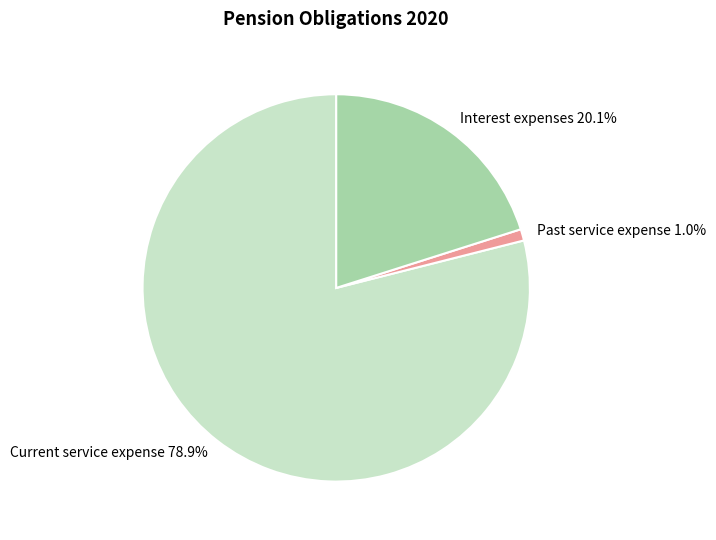

What is the total percentage of Interest expenses and Past service expense?

21.1%